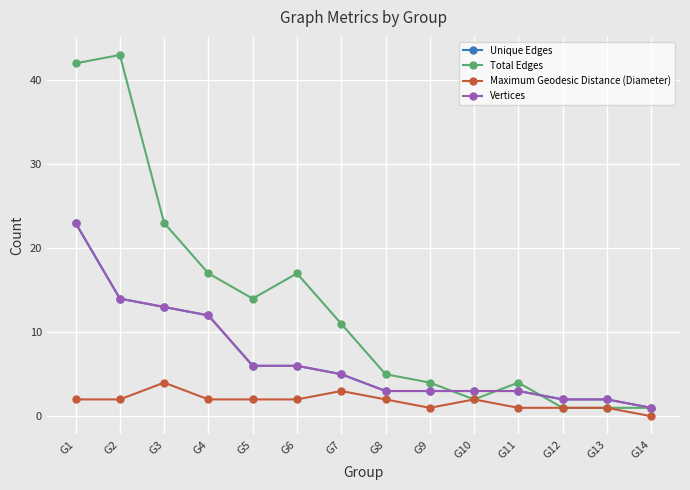

Does the chart have visible grid lines?

Yes